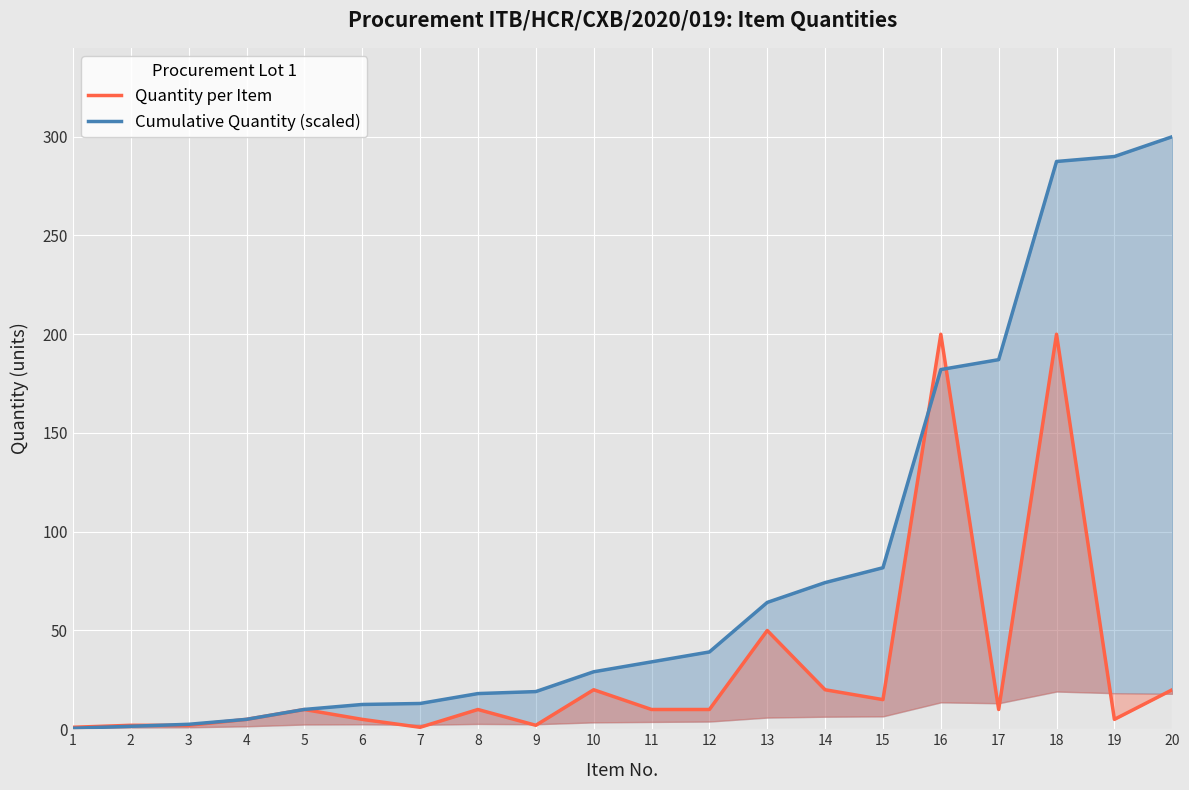

Which has a higher value, 17 or 14?

14